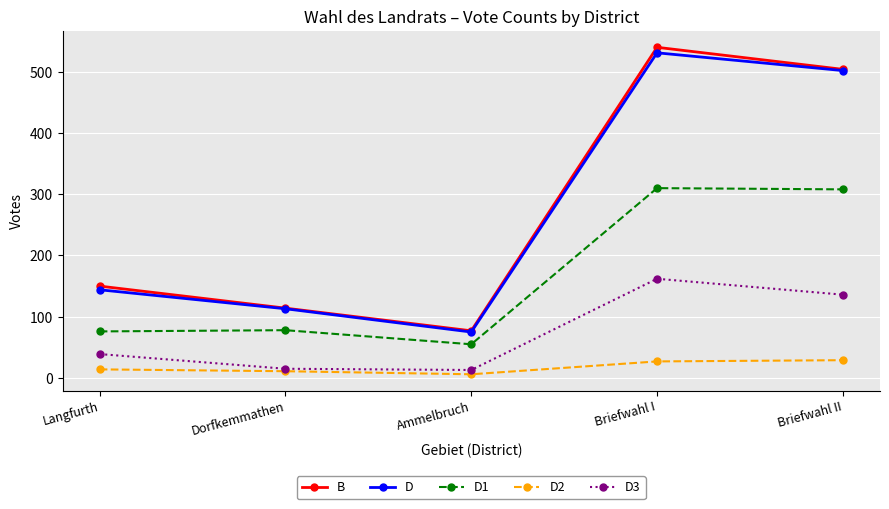

True or false: D3 and B intersect in this chart.

False